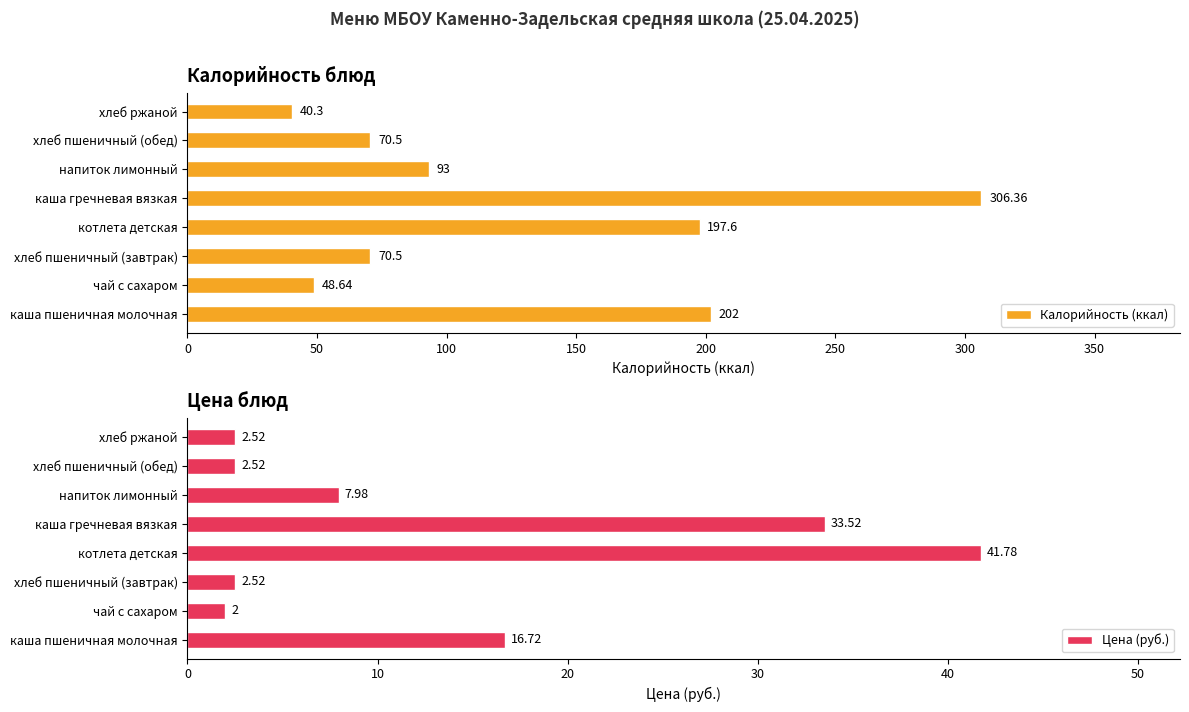

True or false: Калорийность (ккал) has a value of 197.6 at котлета детская.

True